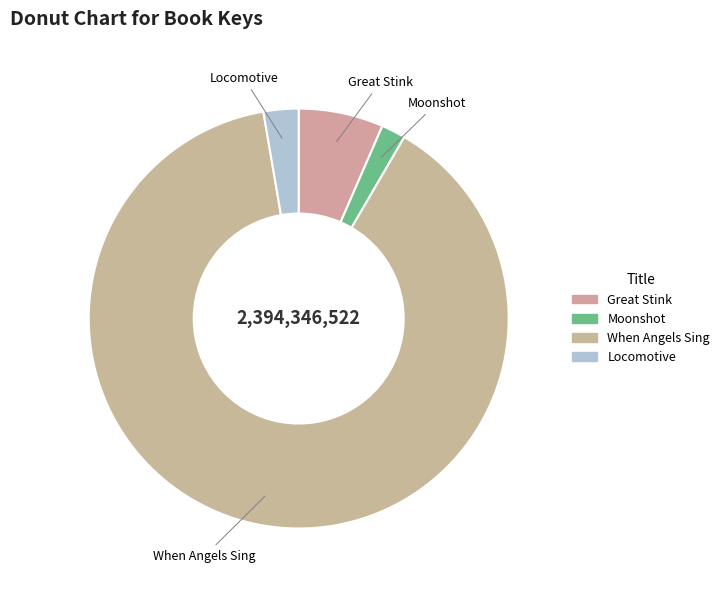

Does When Angels Sing represent more than half of the total?

Yes